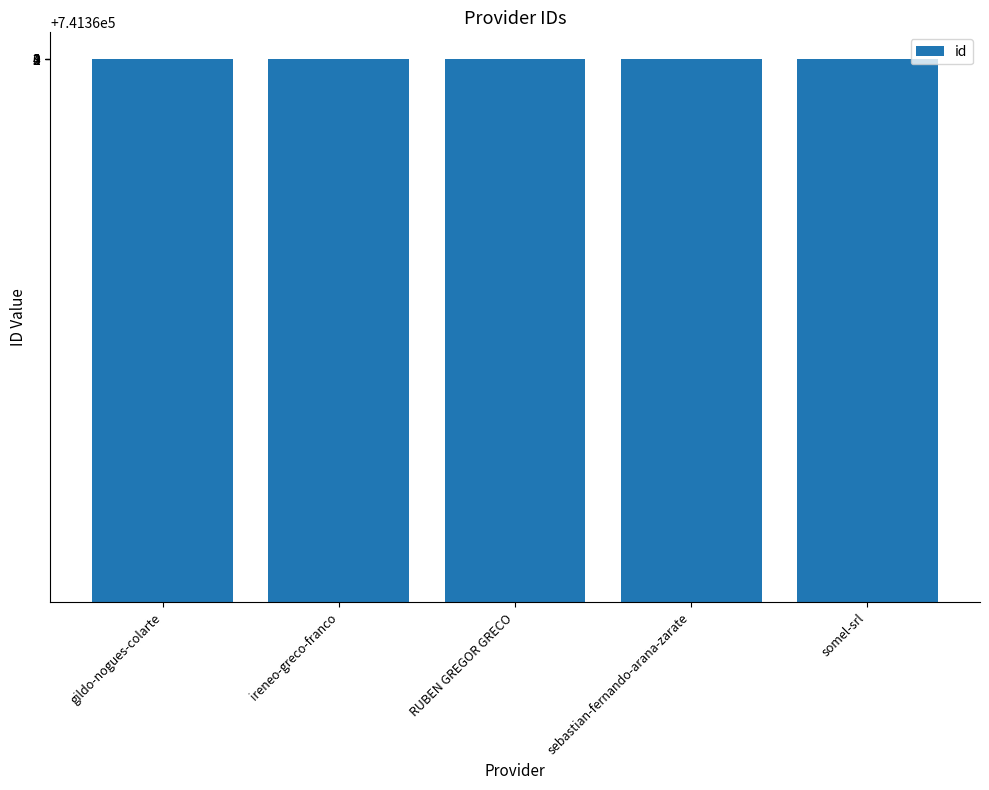

True or false: the data shows 741364 at RUBEN GREGOR GRECO.

True